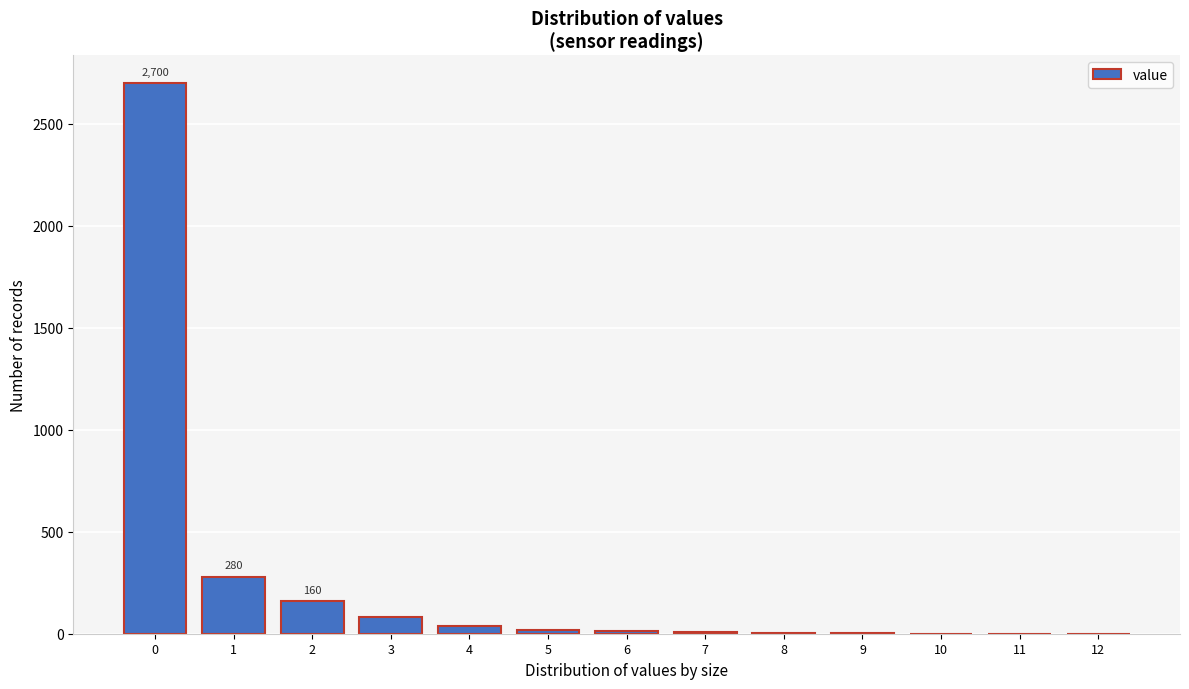

What is the sum of all values?

3306